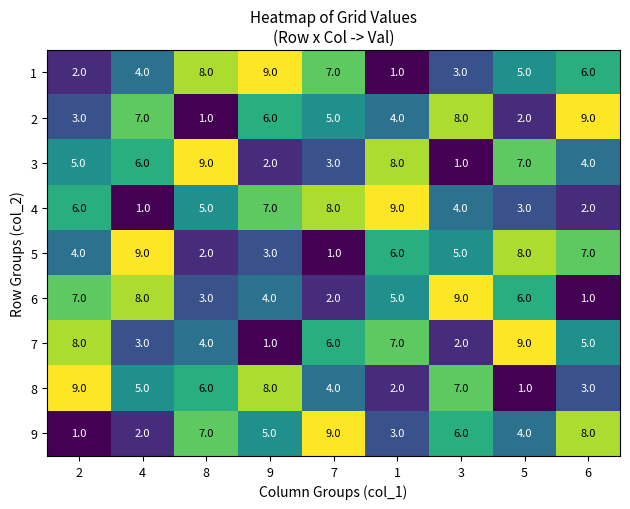

The 1 series shows 0 at 1. True or false?

False